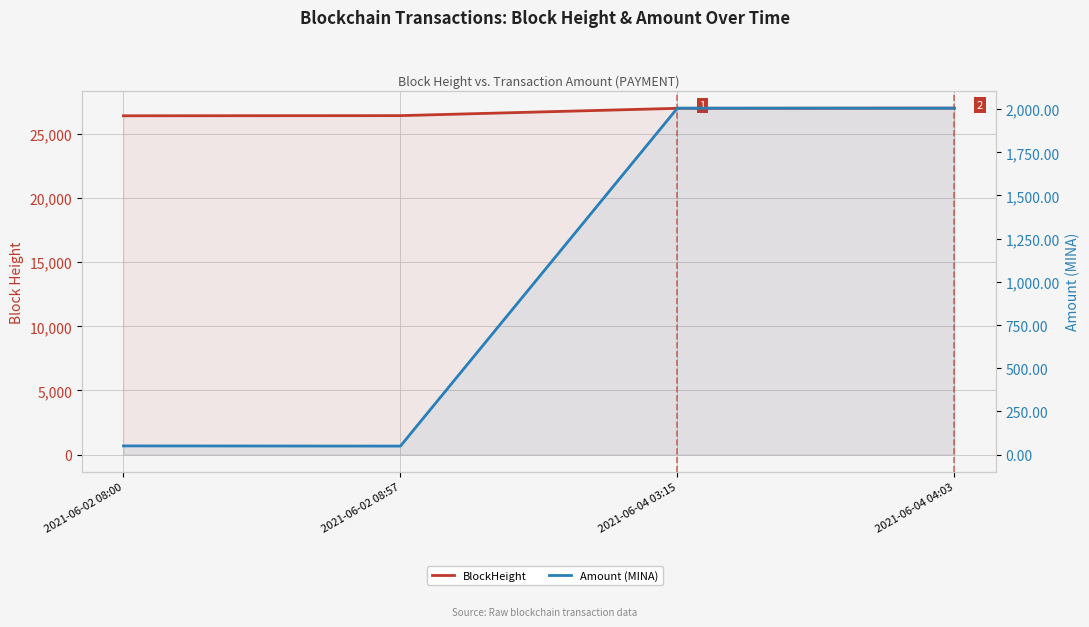

True or false: BlockHeight and Amount (MINA) intersect in this chart.

False